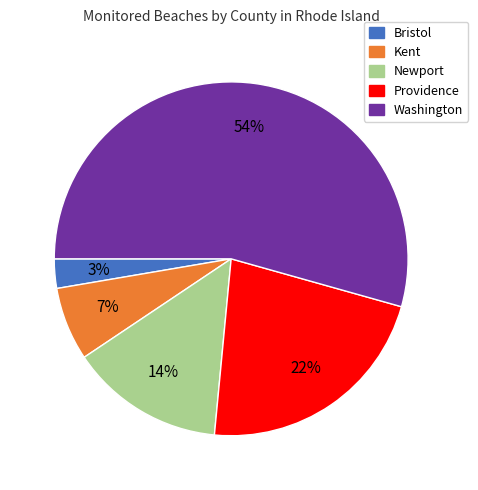

Combined, do Kent and Providence account for over 50%?

No